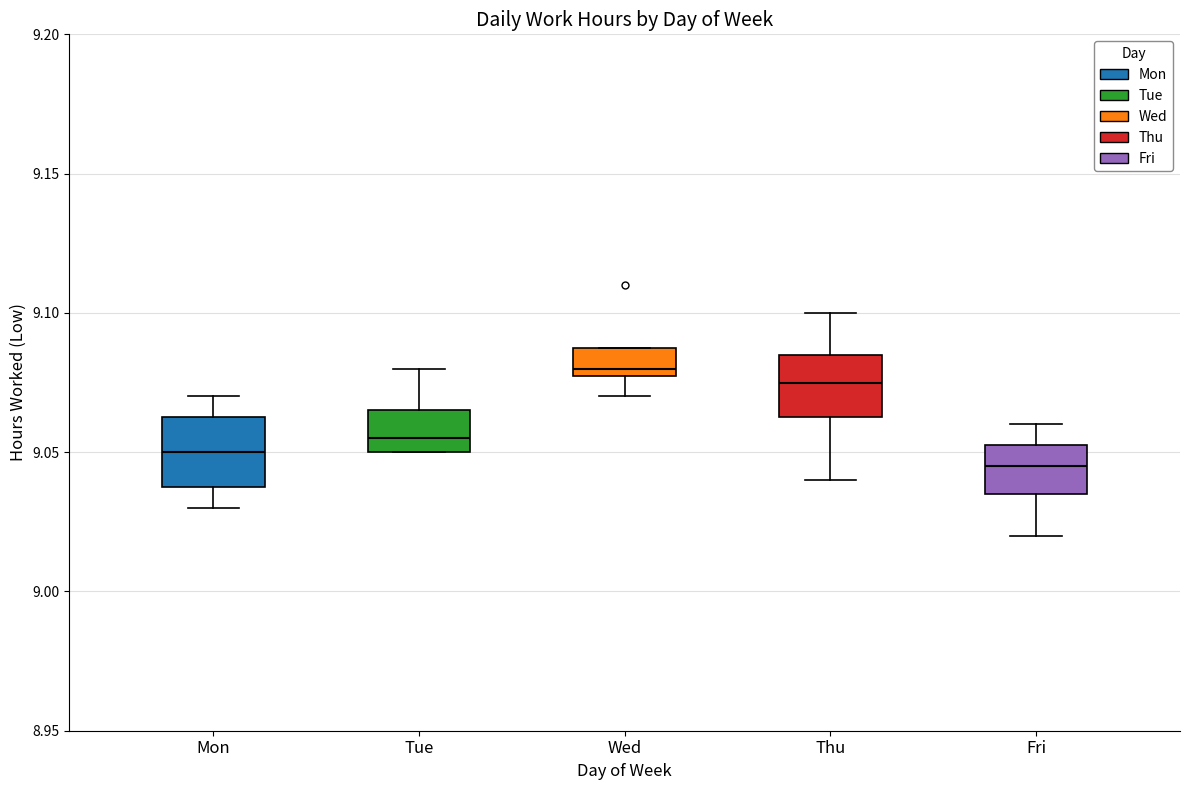

Which box's median line is the highest?

Wed